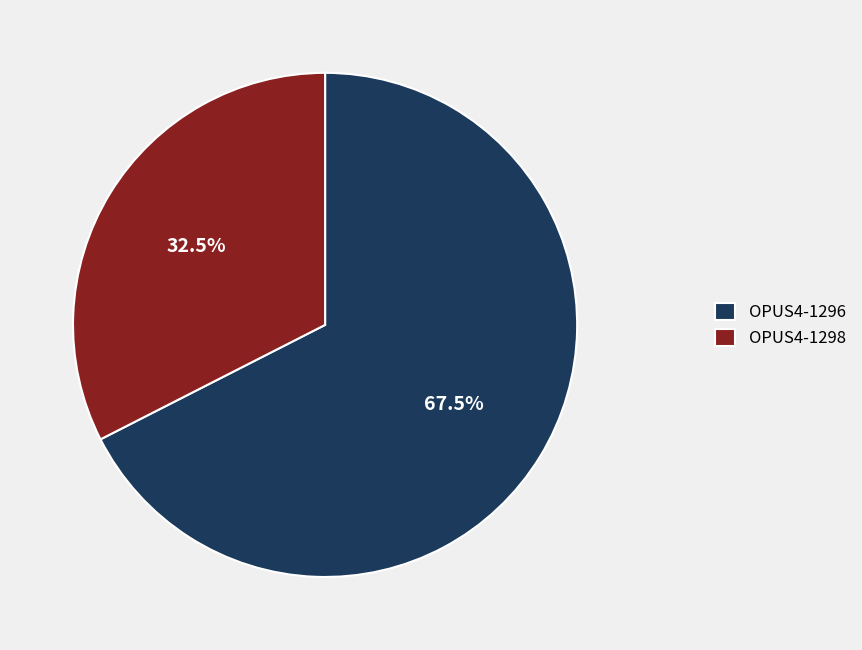

What is the largest slice in the pie chart?

OPUS4-1296